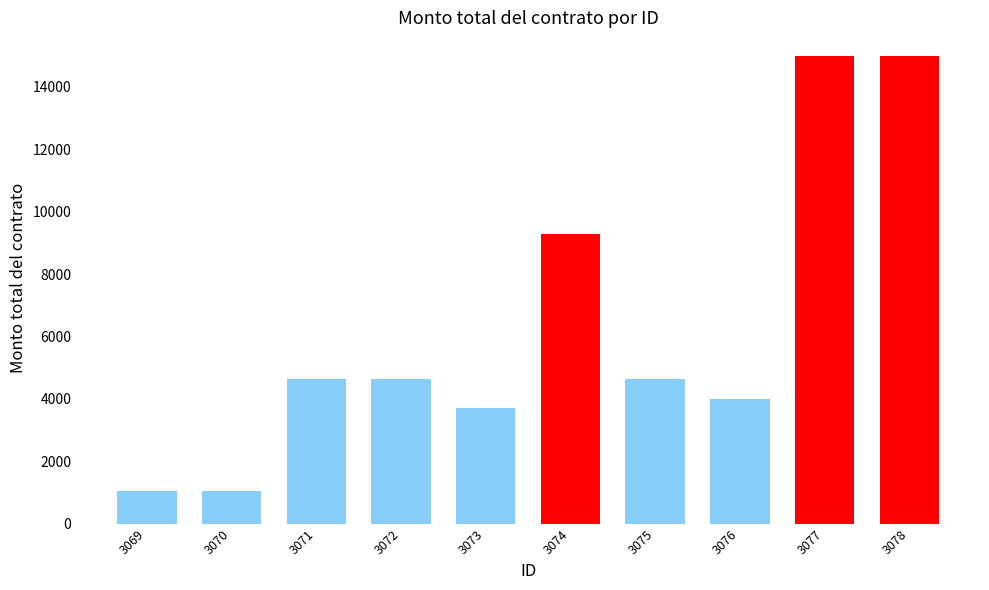

Between 3071 and 3074, which is larger?

3074